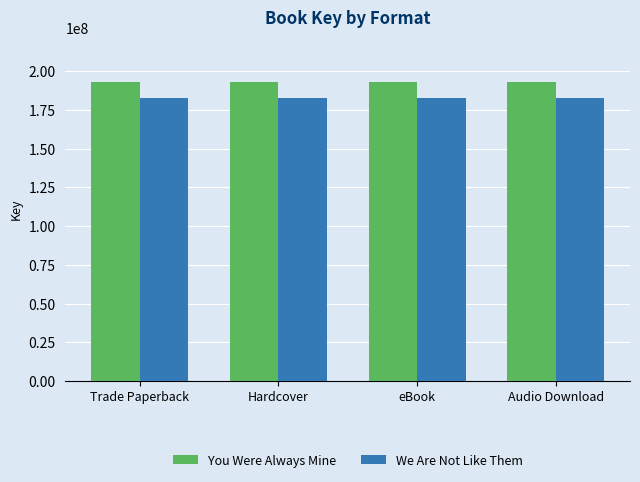

The We Are Not Like Them series shows 182766358 at Trade Paperback. True or false?

True